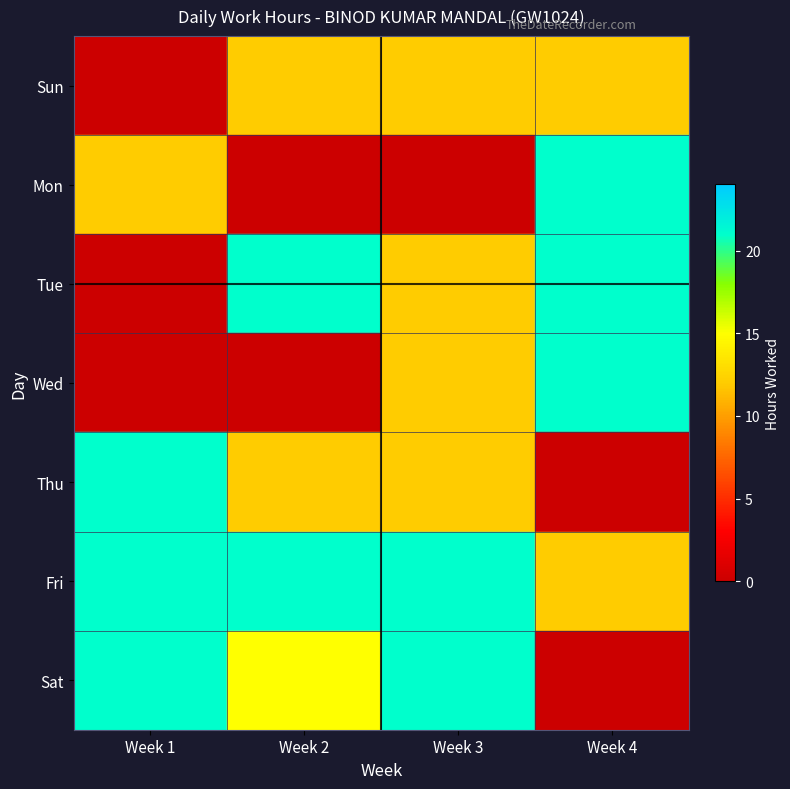

Where is Wed nearest to the value 7?

Week 3